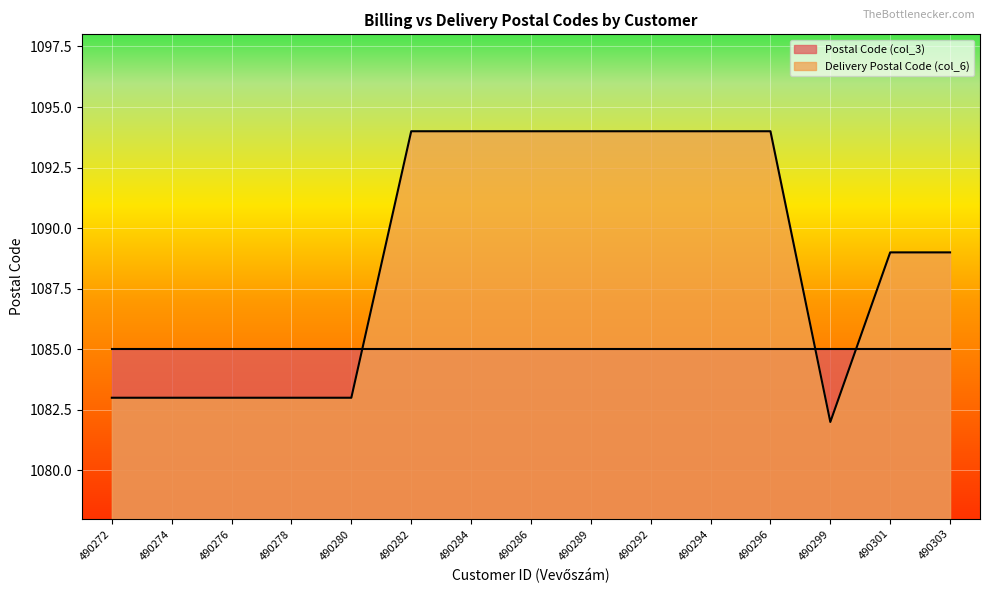

Reading left to right, extract all data points from this chart.

1083	1083	1083	1083	1083	1094	1094	1094	1094	1094	1094	1094	1082	1089	1089